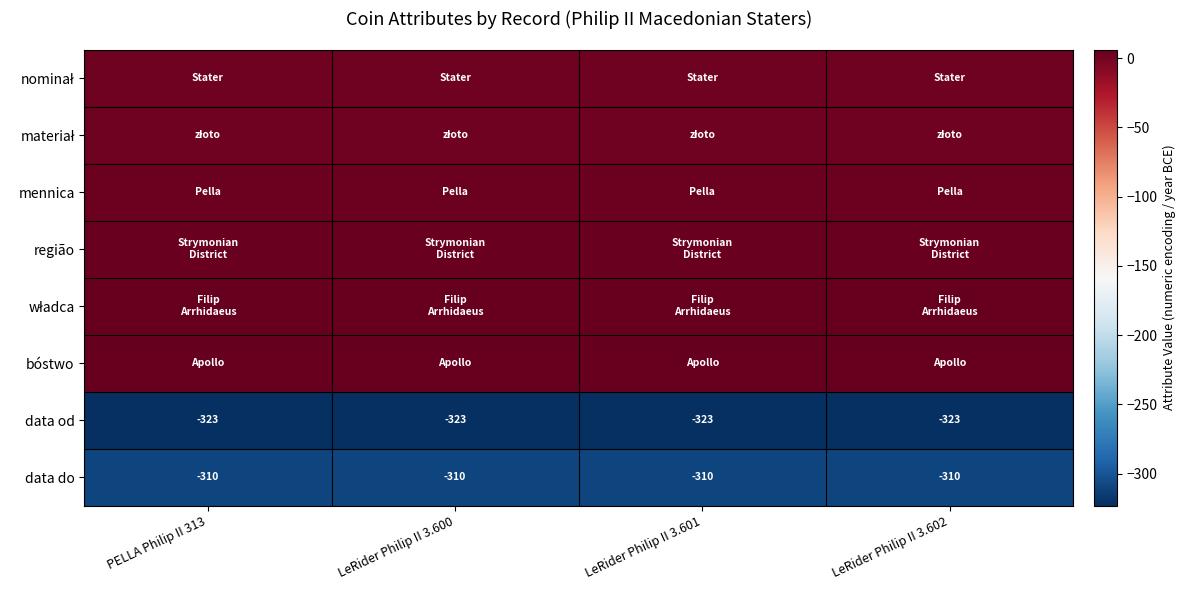

The value of data do at LeRider Philip II 3.601 is -310. True or false?

True